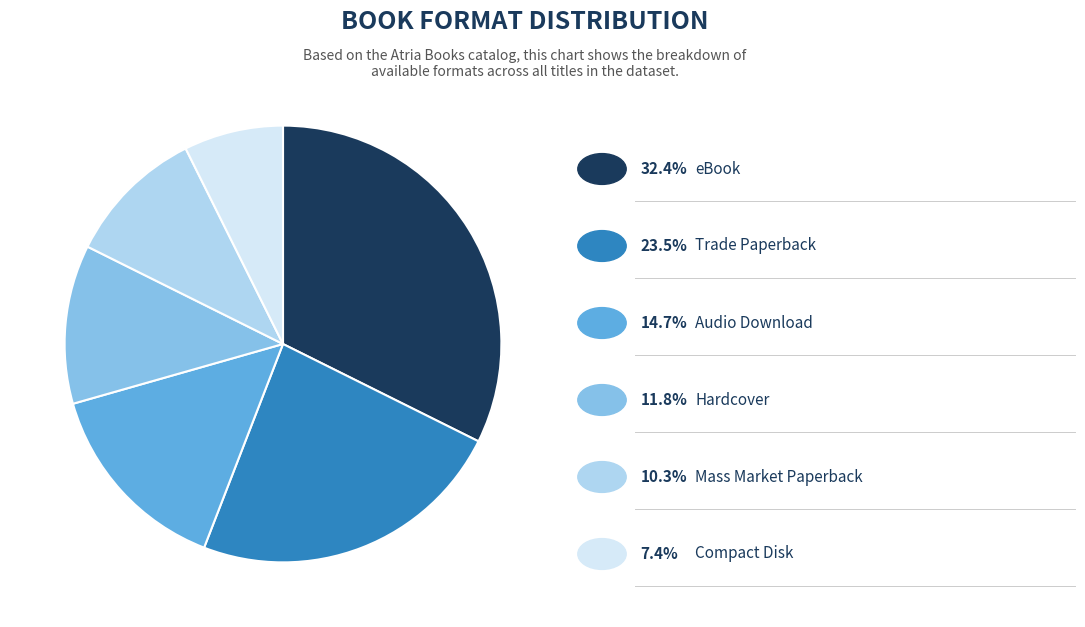

Is there any slice that represents more than half of the pie?

No